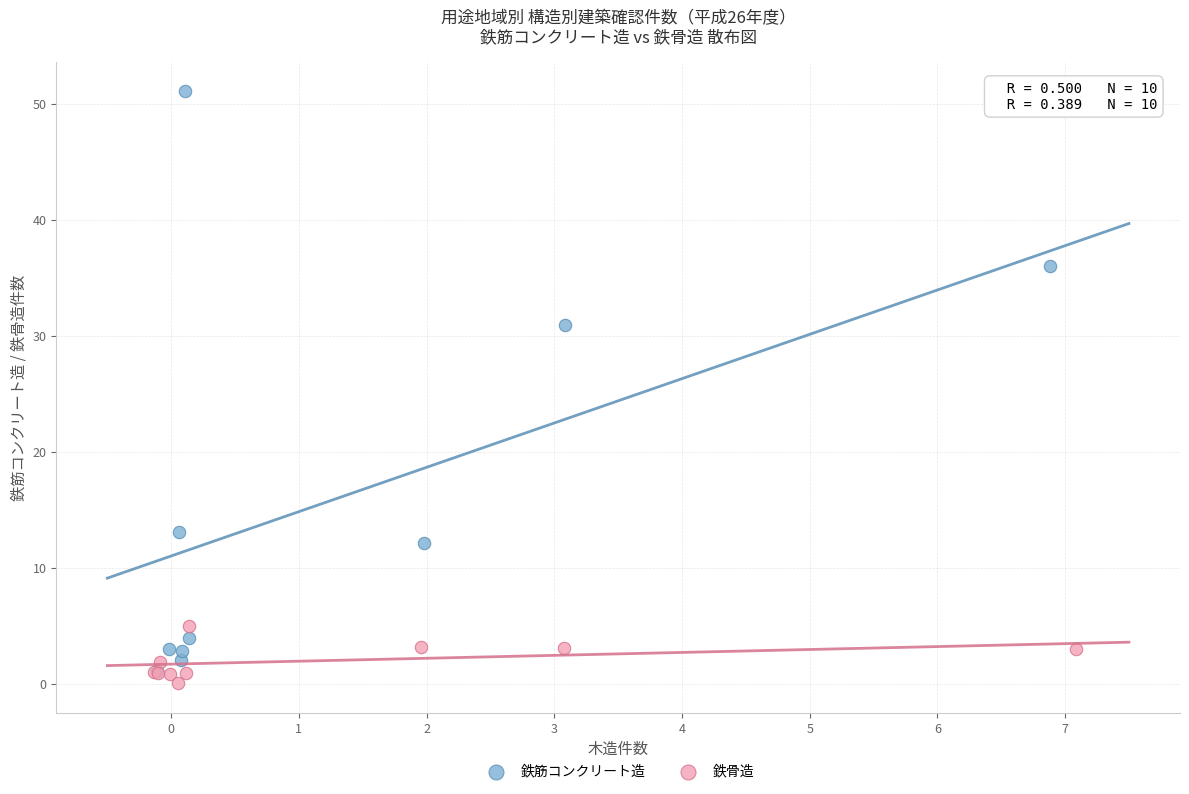

Which series reaches the maximum Y coordinate?

鉄筋コンクリート造